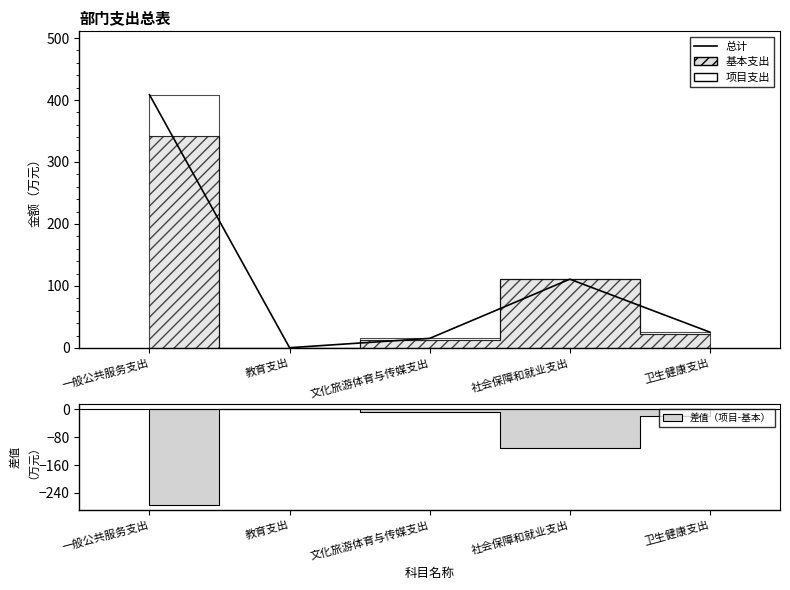

What is the greatest value displayed?

408.7